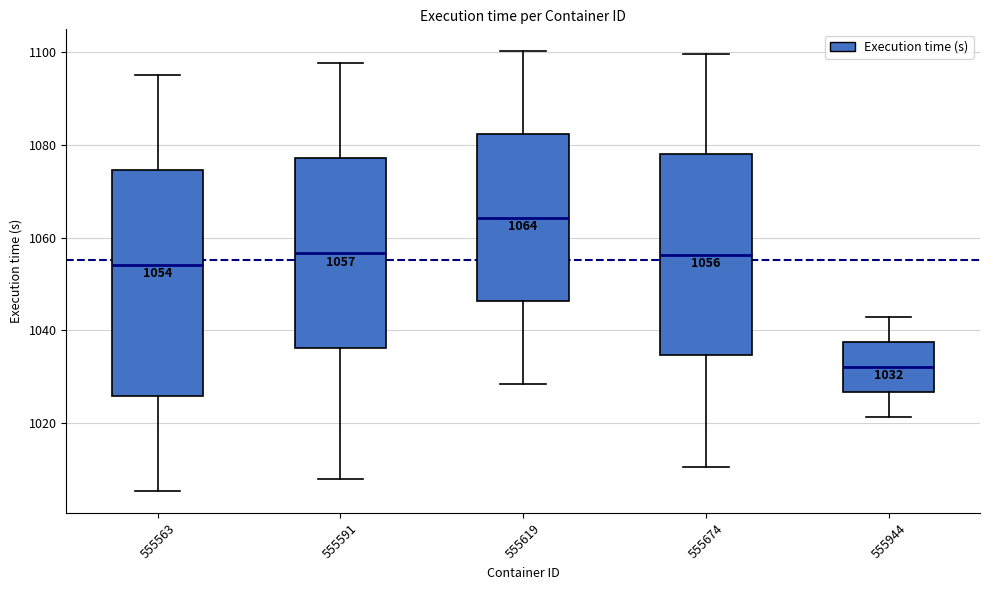

Which box is the tallest, from its lower edge to its upper edge?

555563